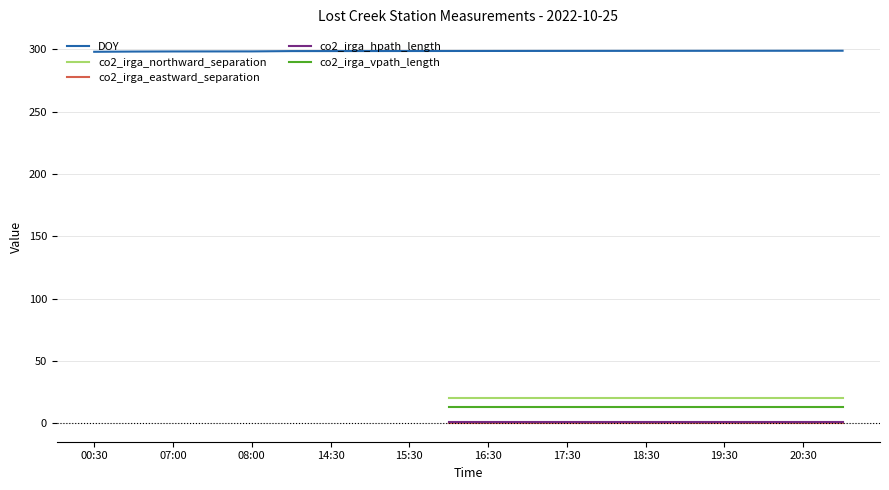

Which series has the largest range (max minus min)?

DOY